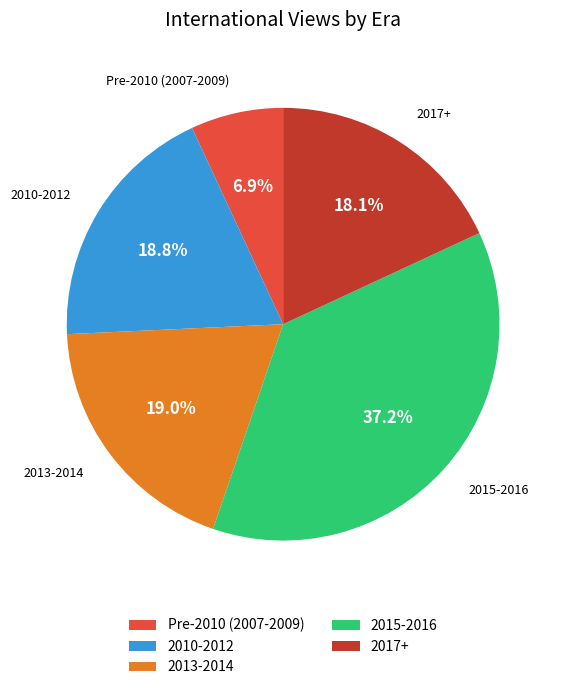

How many slices are in this pie chart?

5